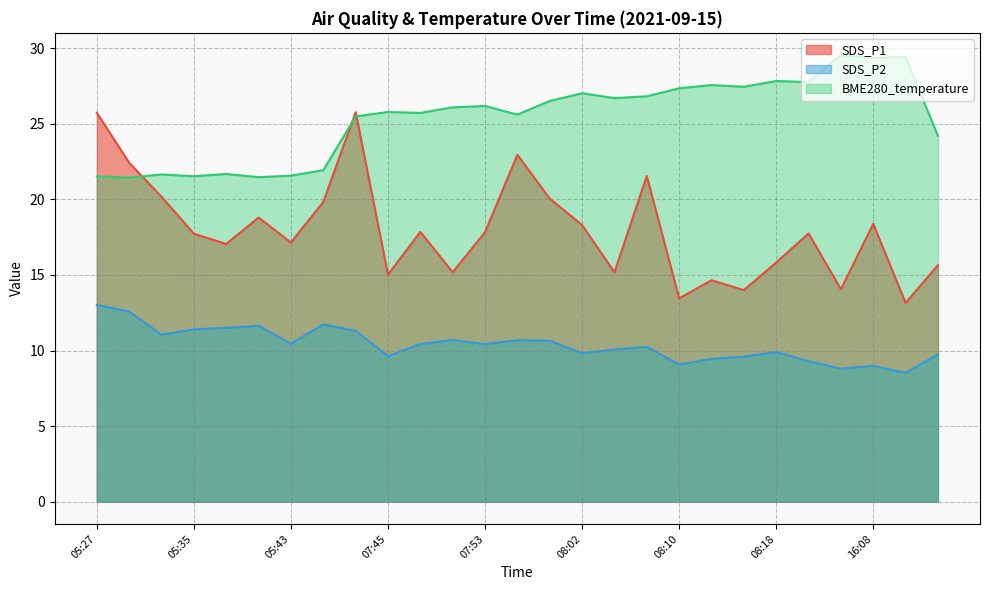

What is the difference between the highest and lowest values at 05:27?

12.7